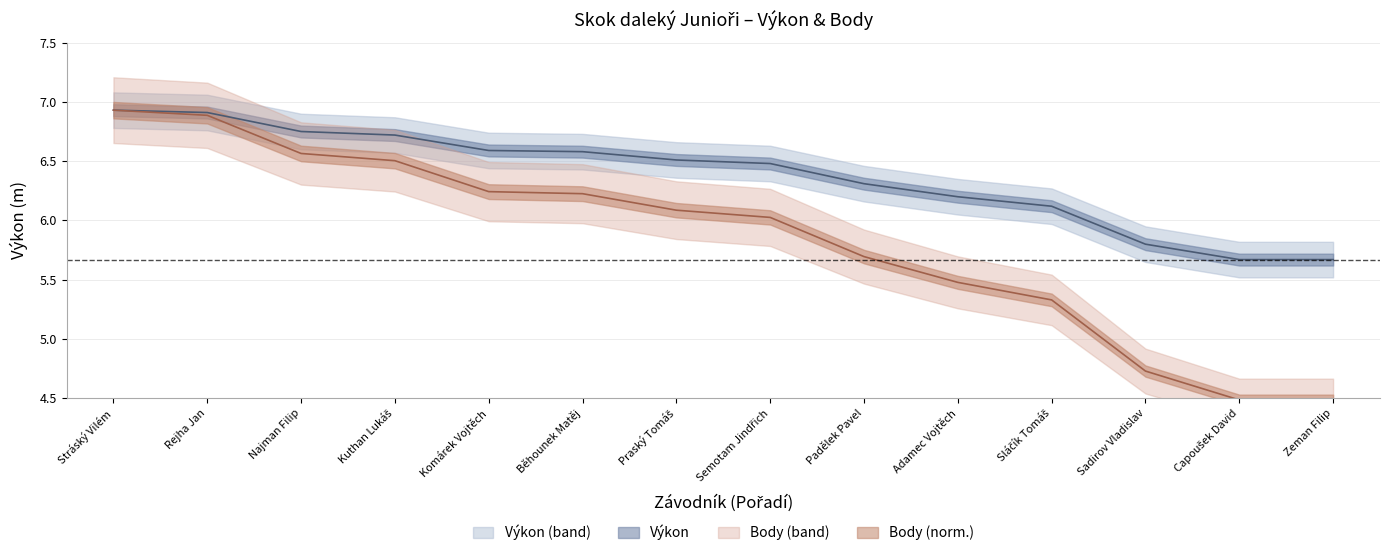

Reading left to right, transcribe all the data shown in this chart.

Výkon: Stráský Vilém=6.9	Rejha Jan=6.9	Najman Filip=6.8	Kuthan Lukáš=6.7	Komárek Vojtěch=6.6	Běhounek Matěj=6.6	Praský Tomáš=6.5	Semotam Jindřich=6.5	Padělek Pavel=6.3	Adamec Vojtěch=6.2	Sláčík Tomáš=6.1	Sadirov Vladislav=5.8	Capoušek David=5.7	Zeman Filip=5.7
Body: Stráský Vilém=6.9	Rejha Jan=6.9	Najman Filip=6.6	Kuthan Lukáš=6.5	Komárek Vojtěch=6.2	Běhounek Matěj=6.2	Praský Tomáš=6.1	Semotam Jindřich=6.0	Padělek Pavel=5.7	Adamec Vojtěch=5.5	Sláčík Tomáš=5.3	Sadirov Vladislav=4.7	Capoušek David=4.5	Zeman Filip=4.5